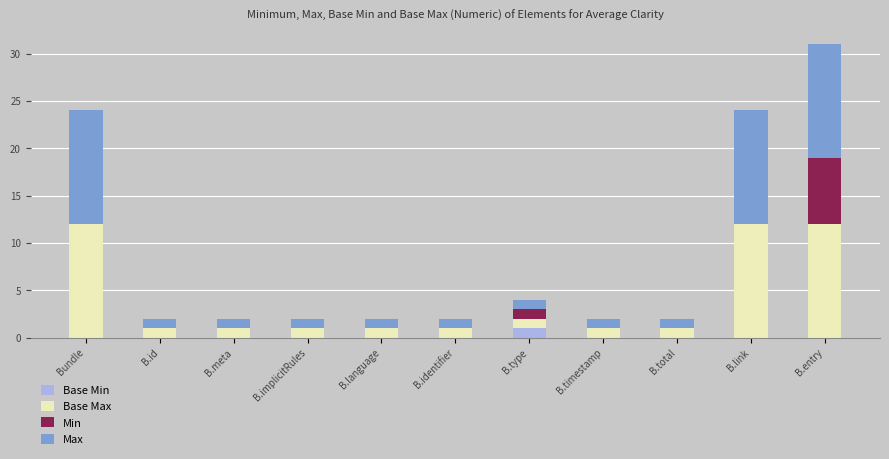

What is the total value across all series at B.entry?

31